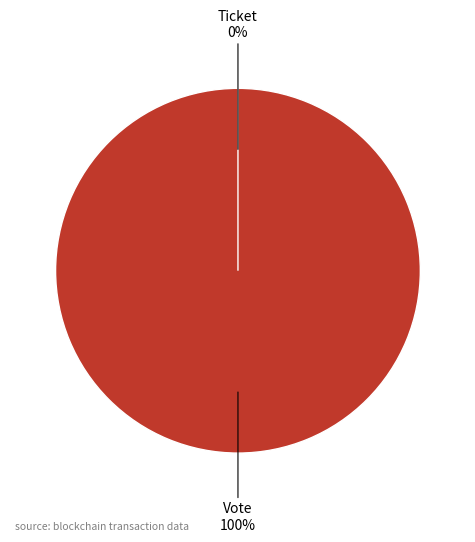

To the nearest percent, what portion does Vote represent?

100%